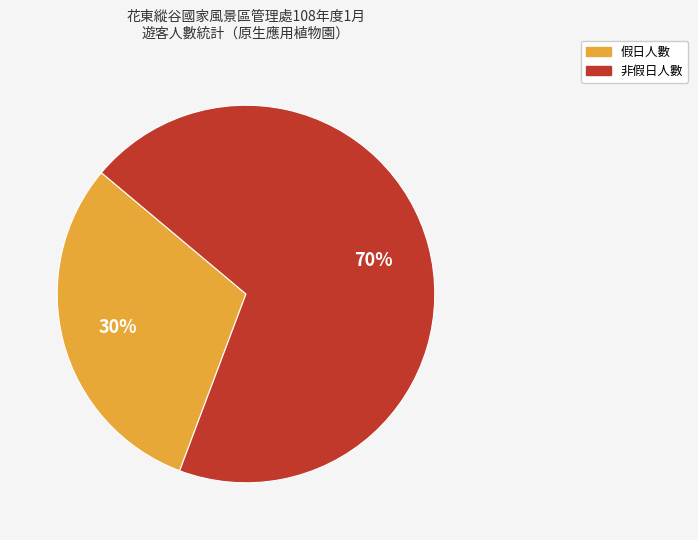

What is the majority slice?

非假日人數